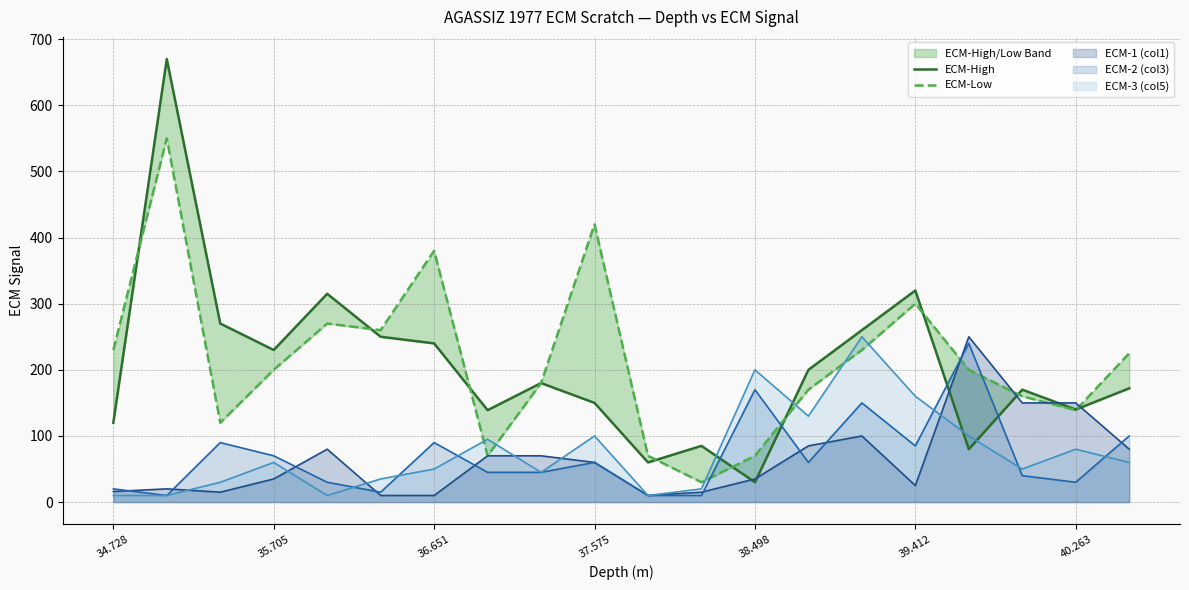

Is it true that ECM-3 (col5) equals 60 at 35.705?

True